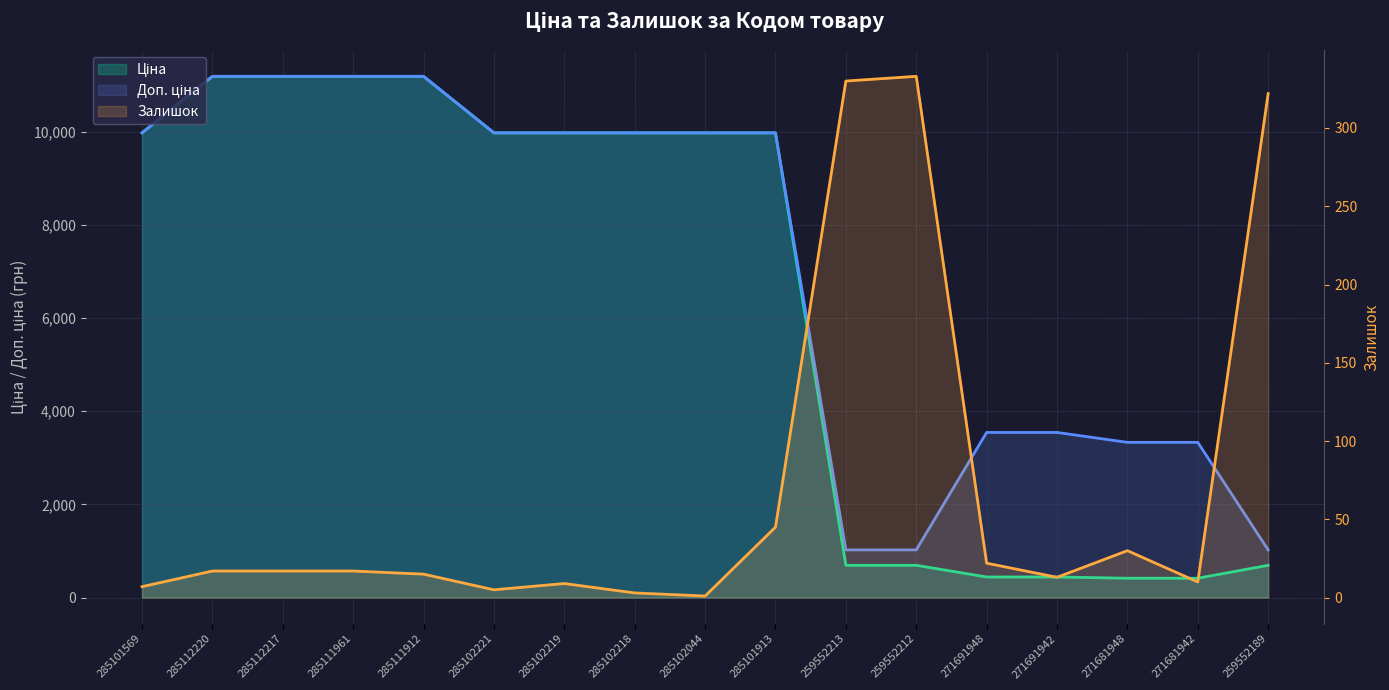

List the series in order of their peak value, lowest first.

Залишок, Ціна, Доп. ціна